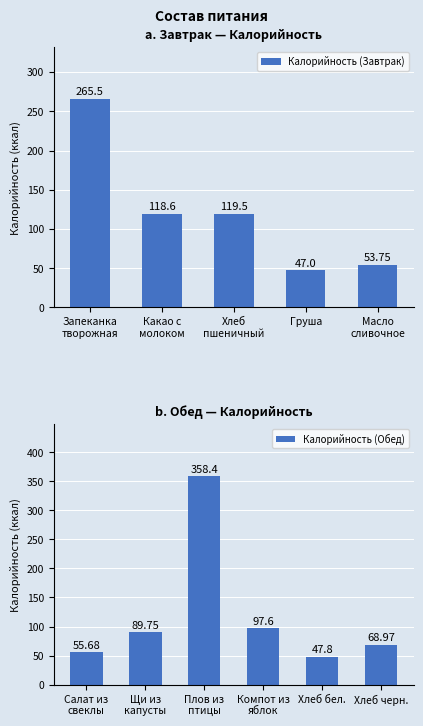

What is the sum of all Калорийность (Завтрак) values?

604.4